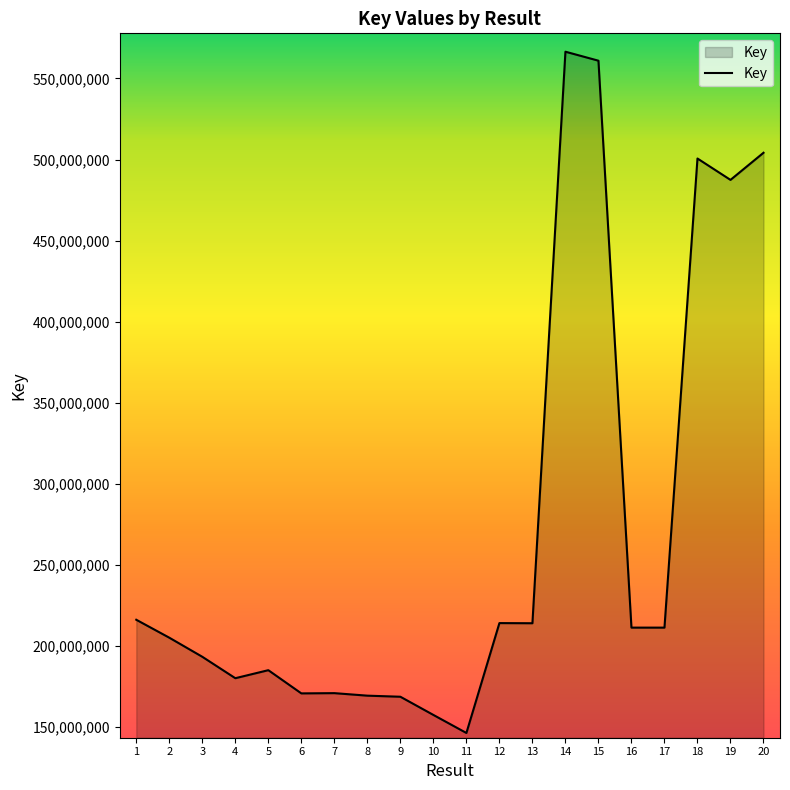

What is the change in value from 11 to 15?

+414643715